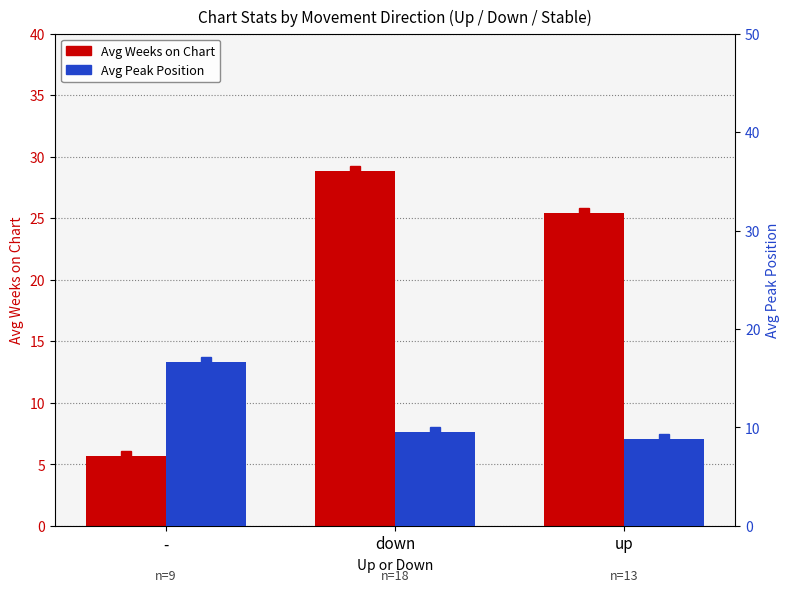

Count the number of data series in this chart.

2